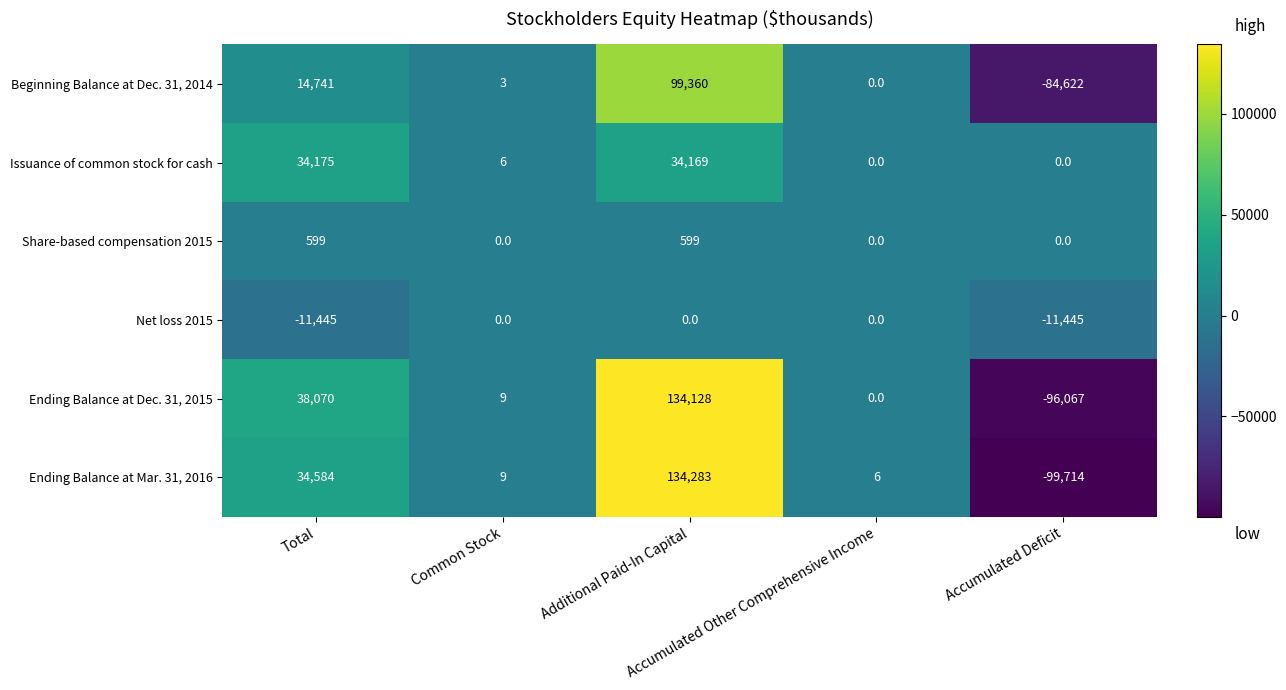

What is the average value of the Ending Balance at Dec. 31, 2015 series?

15228